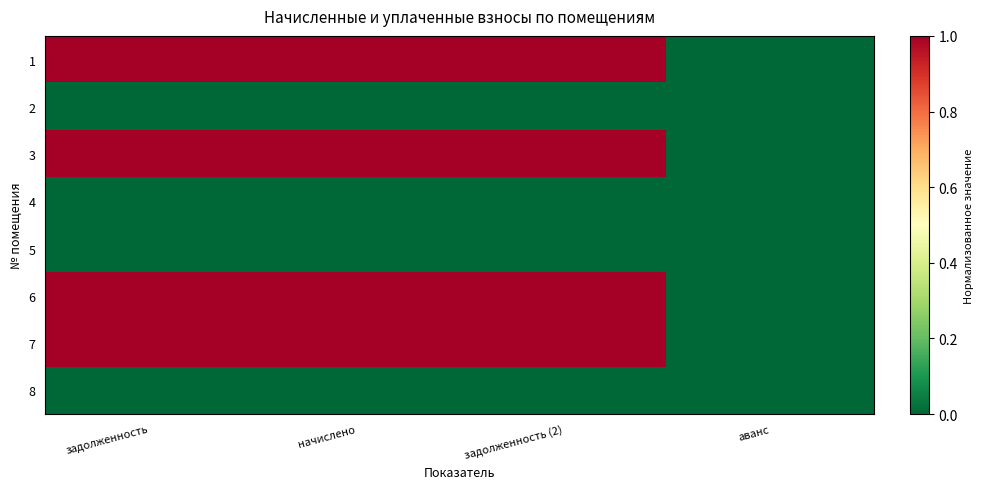

Reading left to right, list all the values displayed in this chart.

1: задолженность=1	начислено=1	задолженность (2)=1	аванс=0
2: задолженность=0	начислено=0	задолженность (2)=0	аванс=0
3: задолженность=1	начислено=1	задолженность (2)=1	аванс=0
4: задолженность=0	начислено=0	задолженность (2)=0	аванс=0
5: задолженность=0	начислено=0	задолженность (2)=0	аванс=0
6: задолженность=1	начислено=1	задолженность (2)=1	аванс=0
7: задолженность=1	начислено=1	задолженность (2)=1	аванс=0
8: задолженность=0	начислено=0	задолженность (2)=0	аванс=0